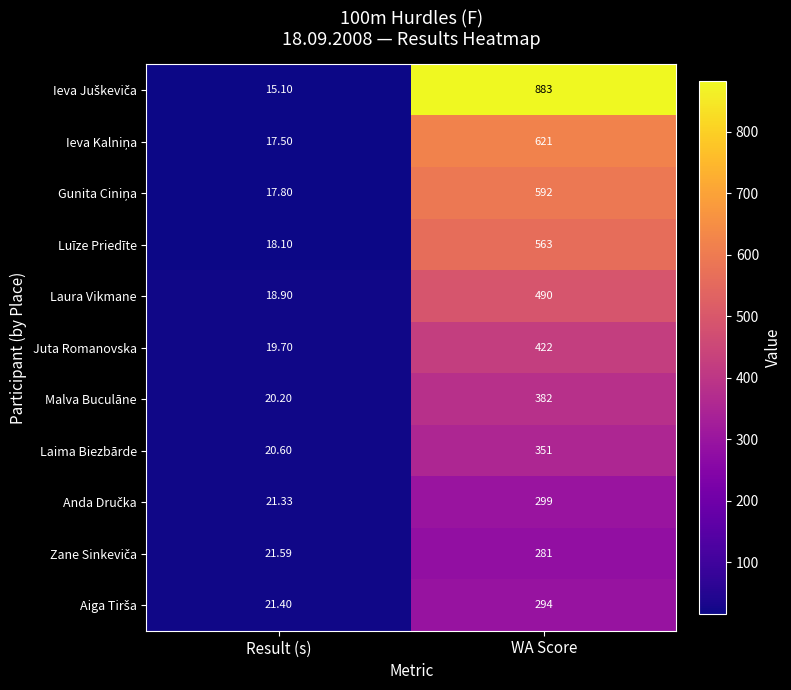

At which category is the sum across all series the highest?

WA Score